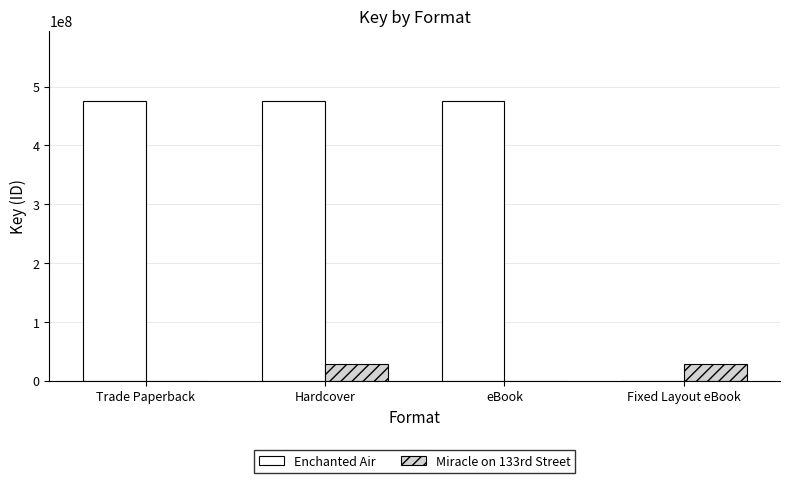

What is the difference between the Miracle on 133rd Street values at Hardcover and eBook?

27600550